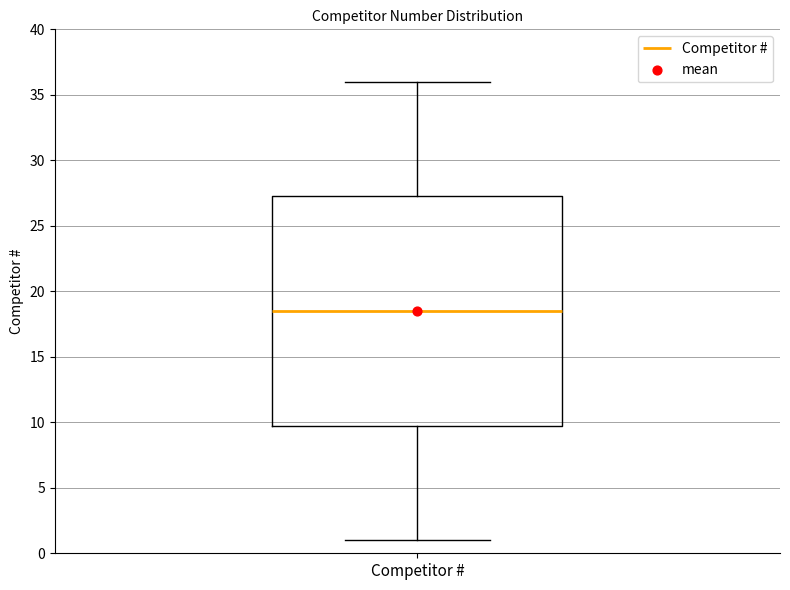

Read this box plot against the y-axis: the position of the median line, the range covered by the box, and the ends of both whiskers. The values are not printed on the chart, so give them approximately, as read against the axis.

median 18.5, box 10.0 to 27.5, whiskers 1.0 to 36.0